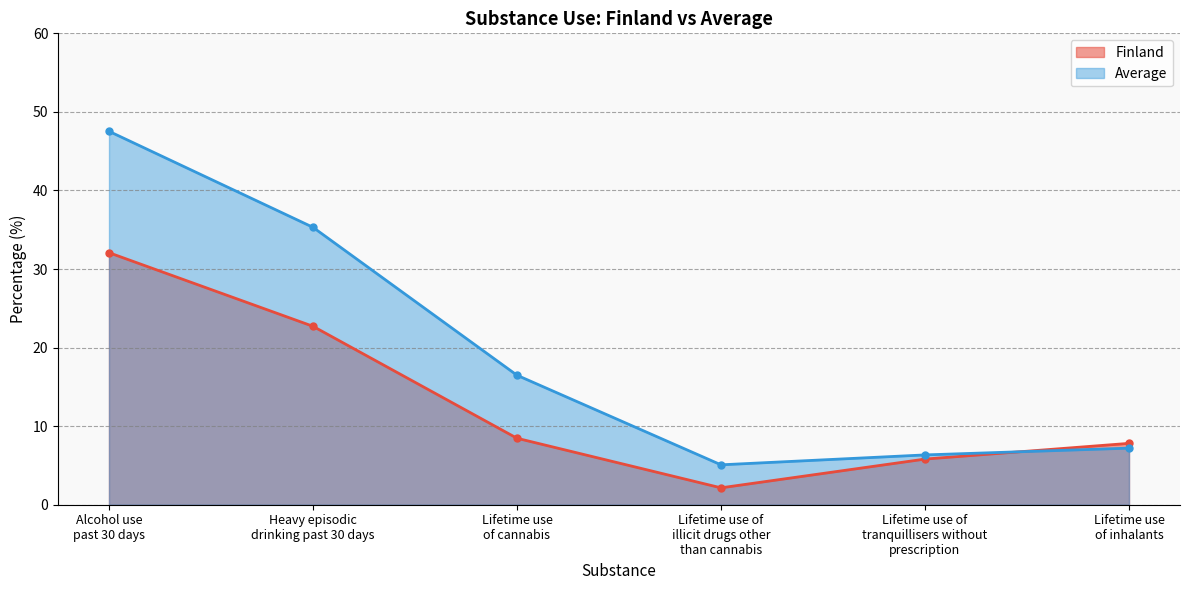

Where do Average and Finland first cross each other?

Lifetime use of
tranquillisers without
prescription and Lifetime use
of inhalants